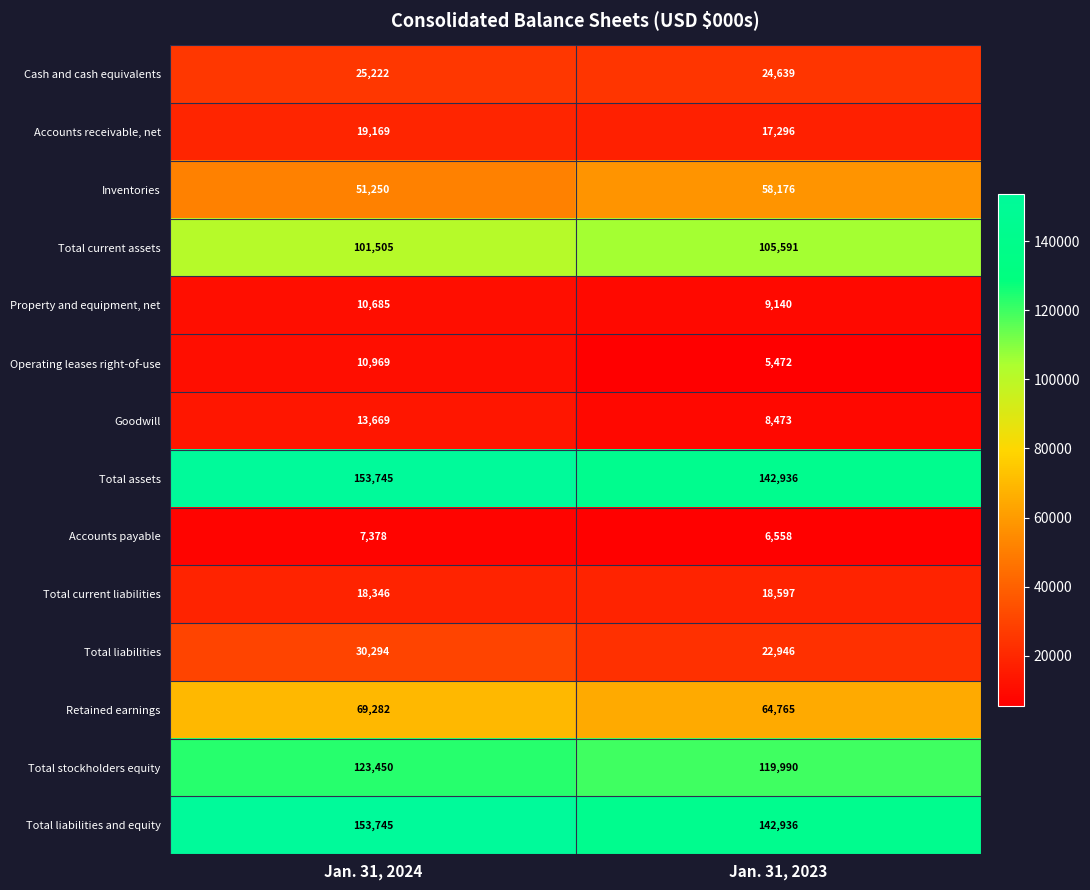

Is it true that Total current liabilities equals 28452 at Jan. 31, 2024?

False